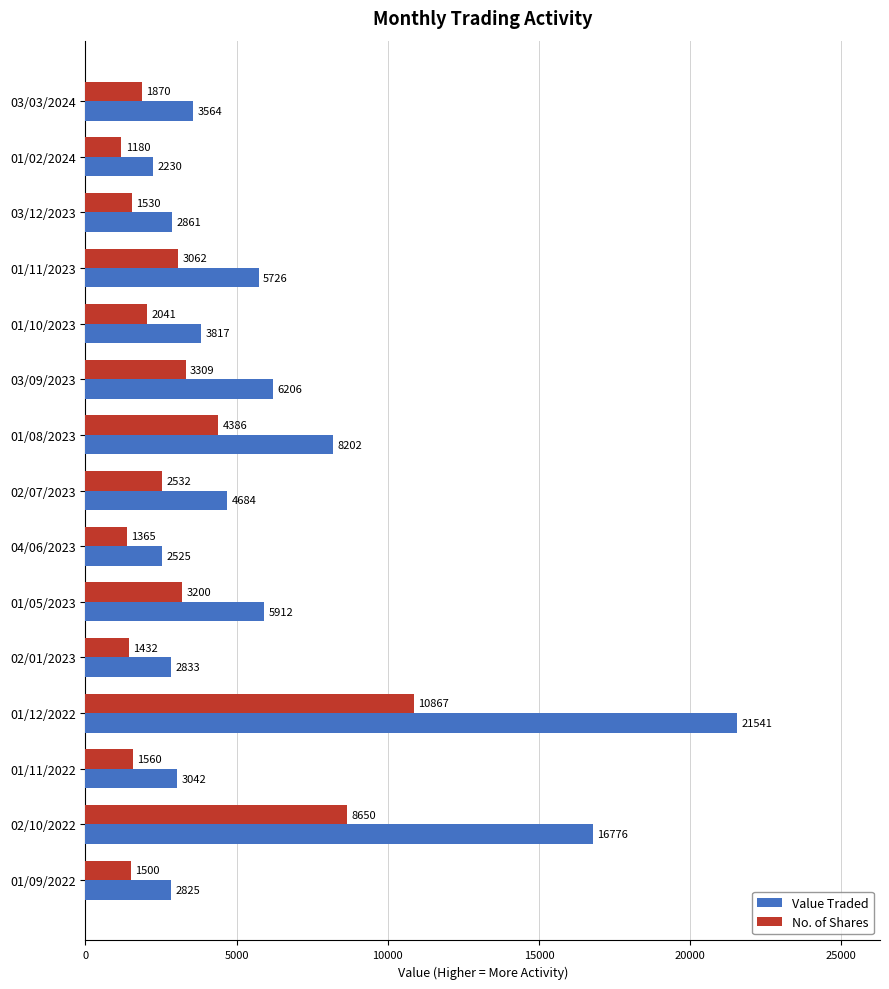

List the labels in order of Value Traded value, smallest first.

01/02/2024, 04/06/2023, 01/09/2022, 02/01/2023, 03/12/2023, 01/11/2022, 03/03/2024, 01/10/2023, 02/07/2023, 01/11/2023, 01/05/2023, 03/09/2023, 01/08/2023, 02/10/2022, 01/12/2022